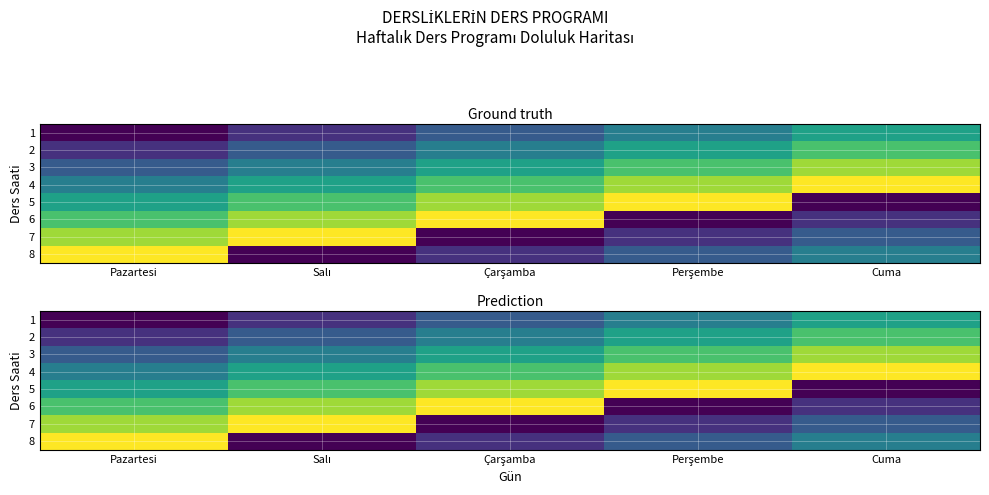

Which series has the widest spread of values?

5